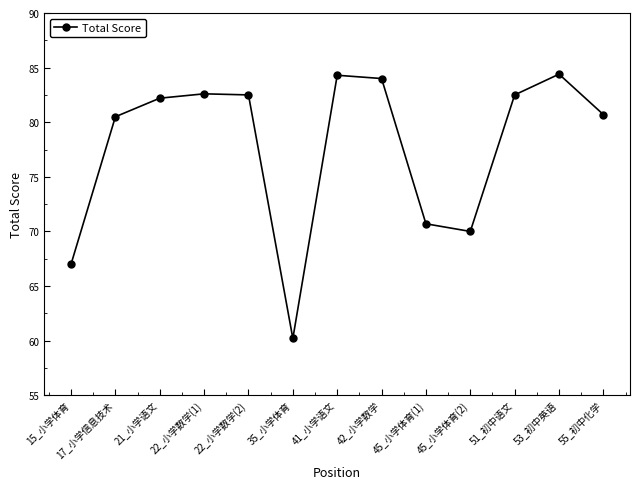

Which label corresponds to the smallest value in the chart?

35_小学体育